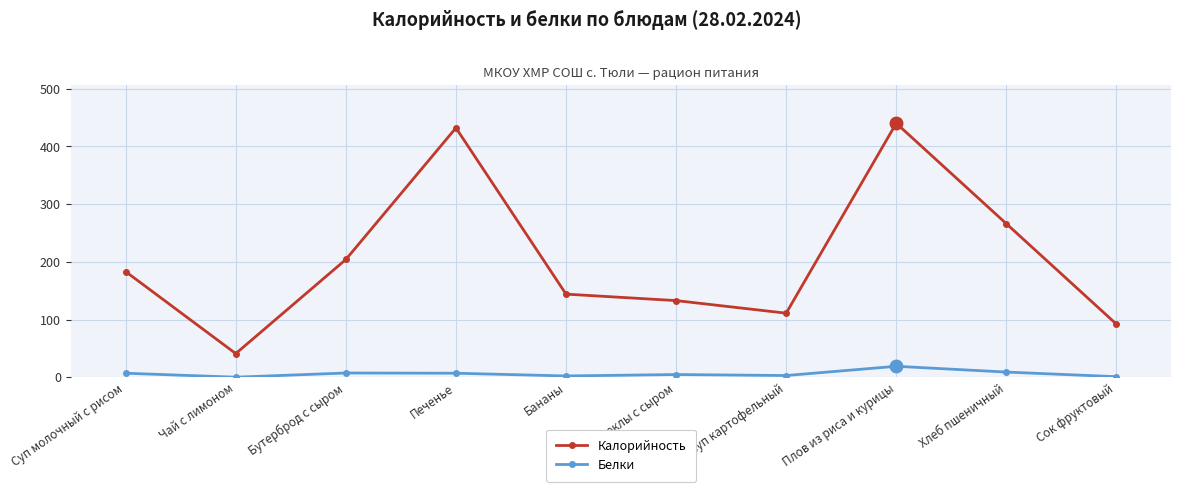

How many data points in Калорийность are less than 183?

5